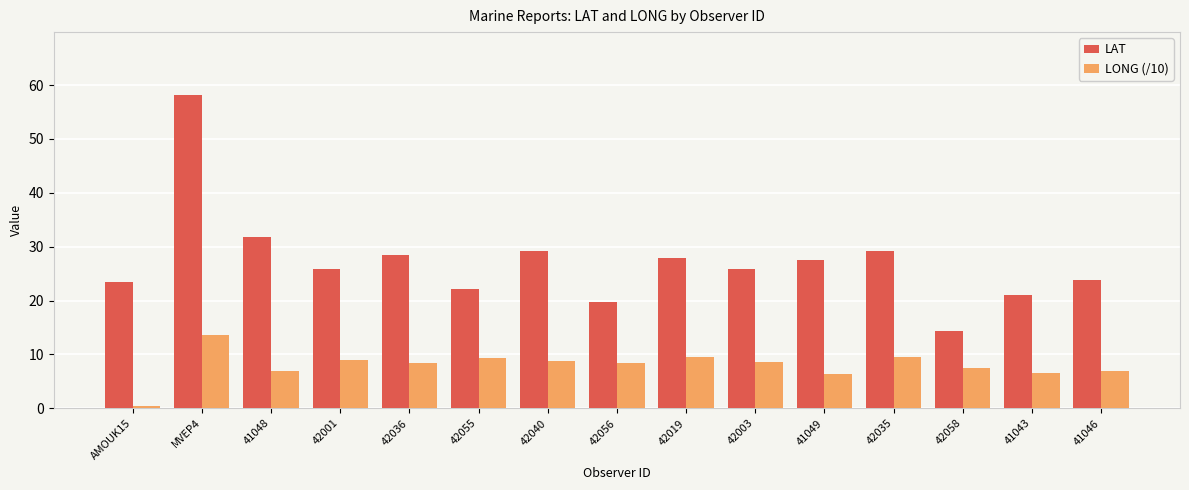

What are all the series names shown in the legend?

LAT, LONG (/10)